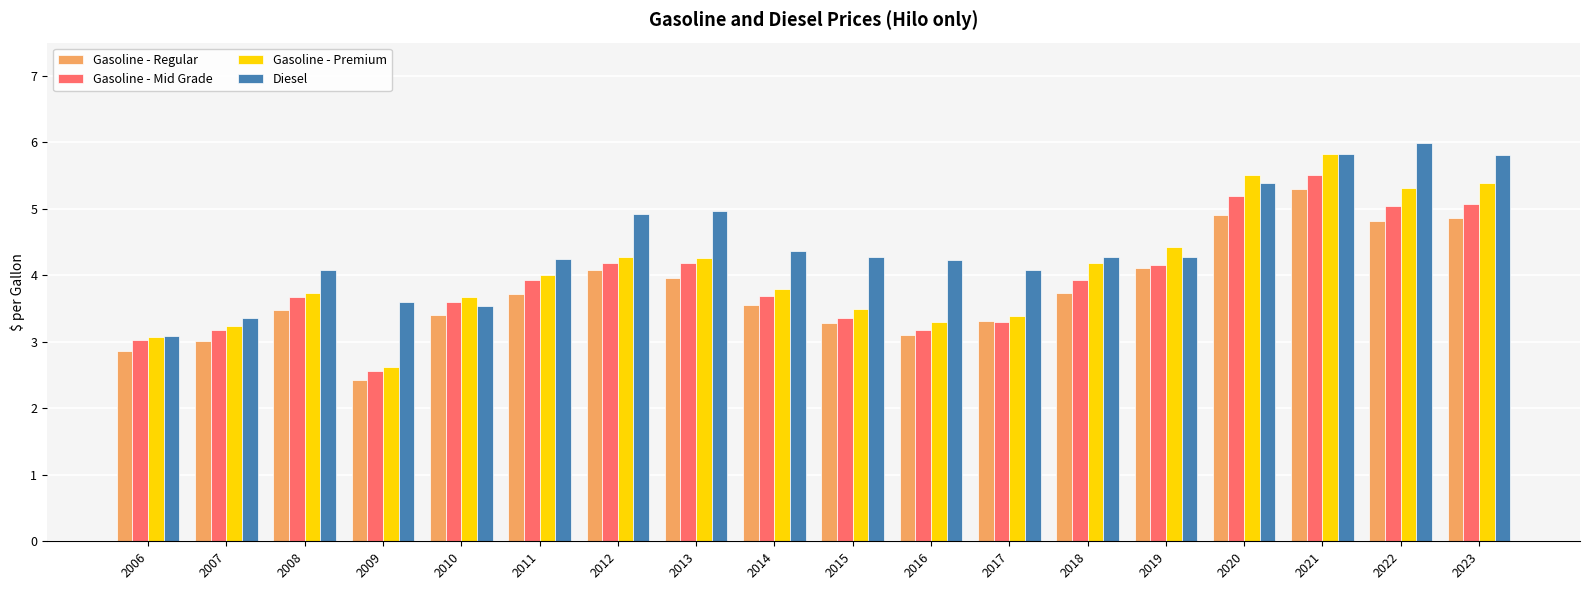

How many groups of bars are there?

18